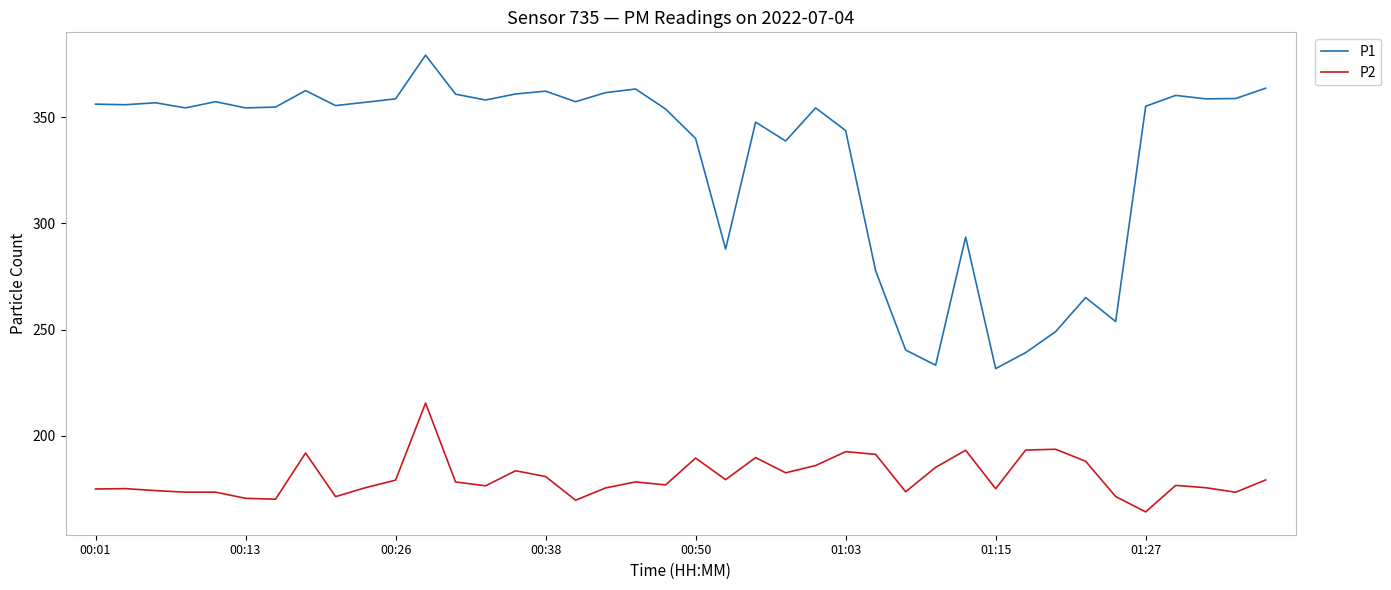

Which series has the widest spread of values?

P1